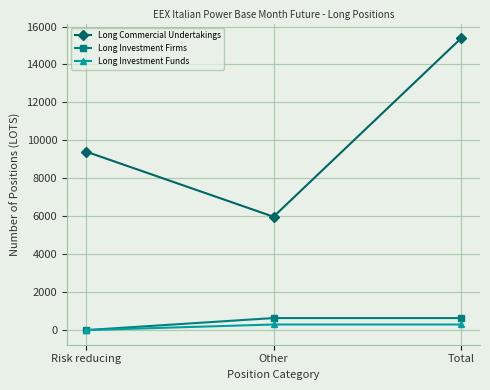

What is the label of the 3rd point from the right?

Risk reducing